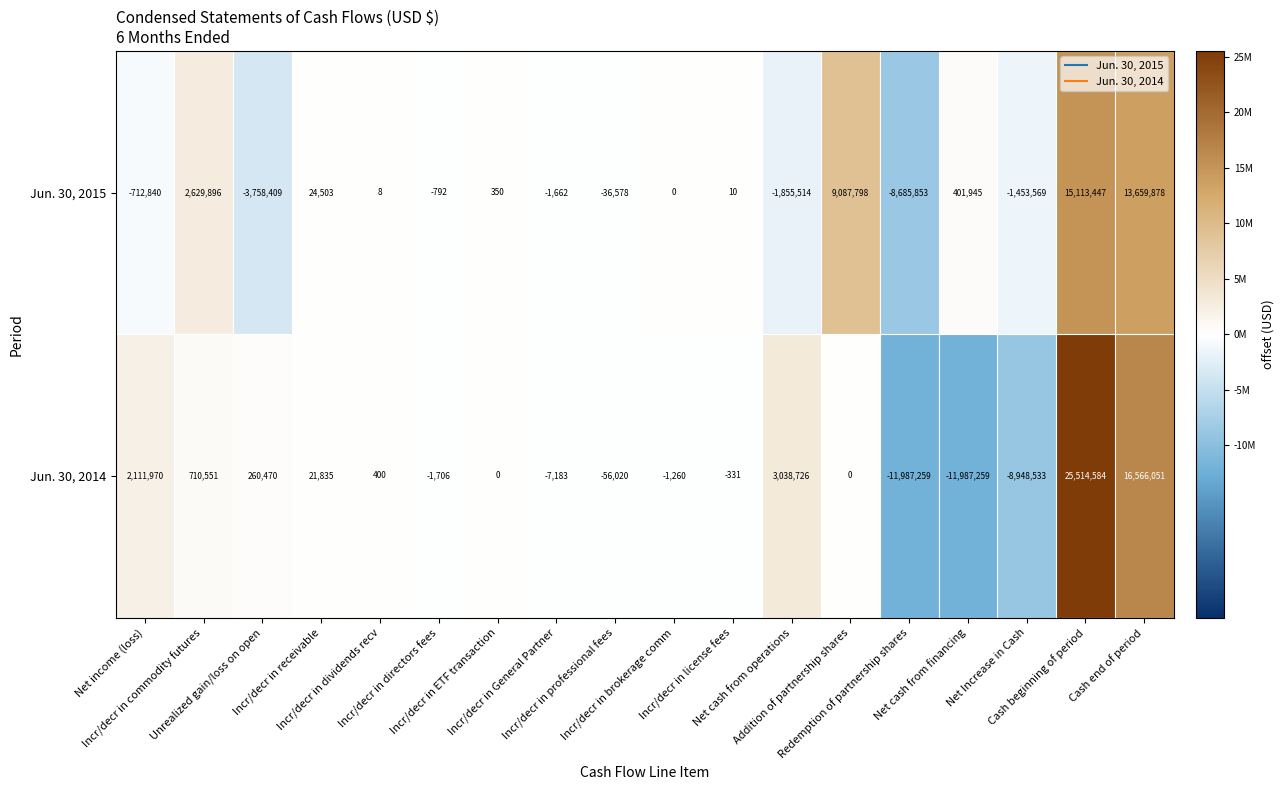

Which series changed the most between Incr/decr in receivable and Incr/decr in ETF transaction?

Jun. 30, 2015